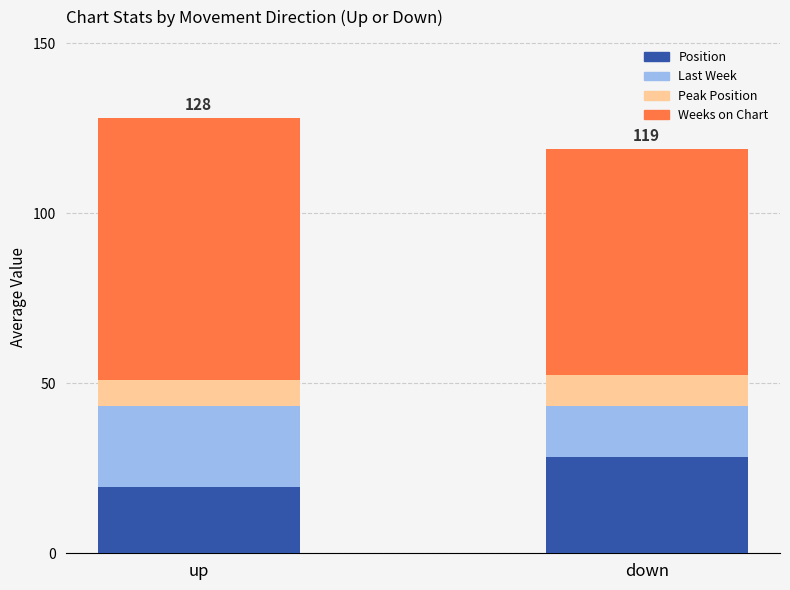

List the labels in order of Position value, largest first.

down, up